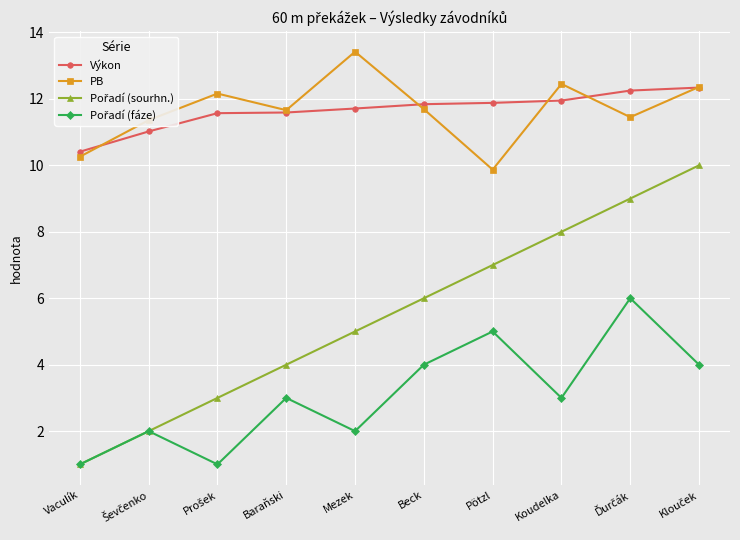

What is the label of the 7th point from the right?

Baraňski